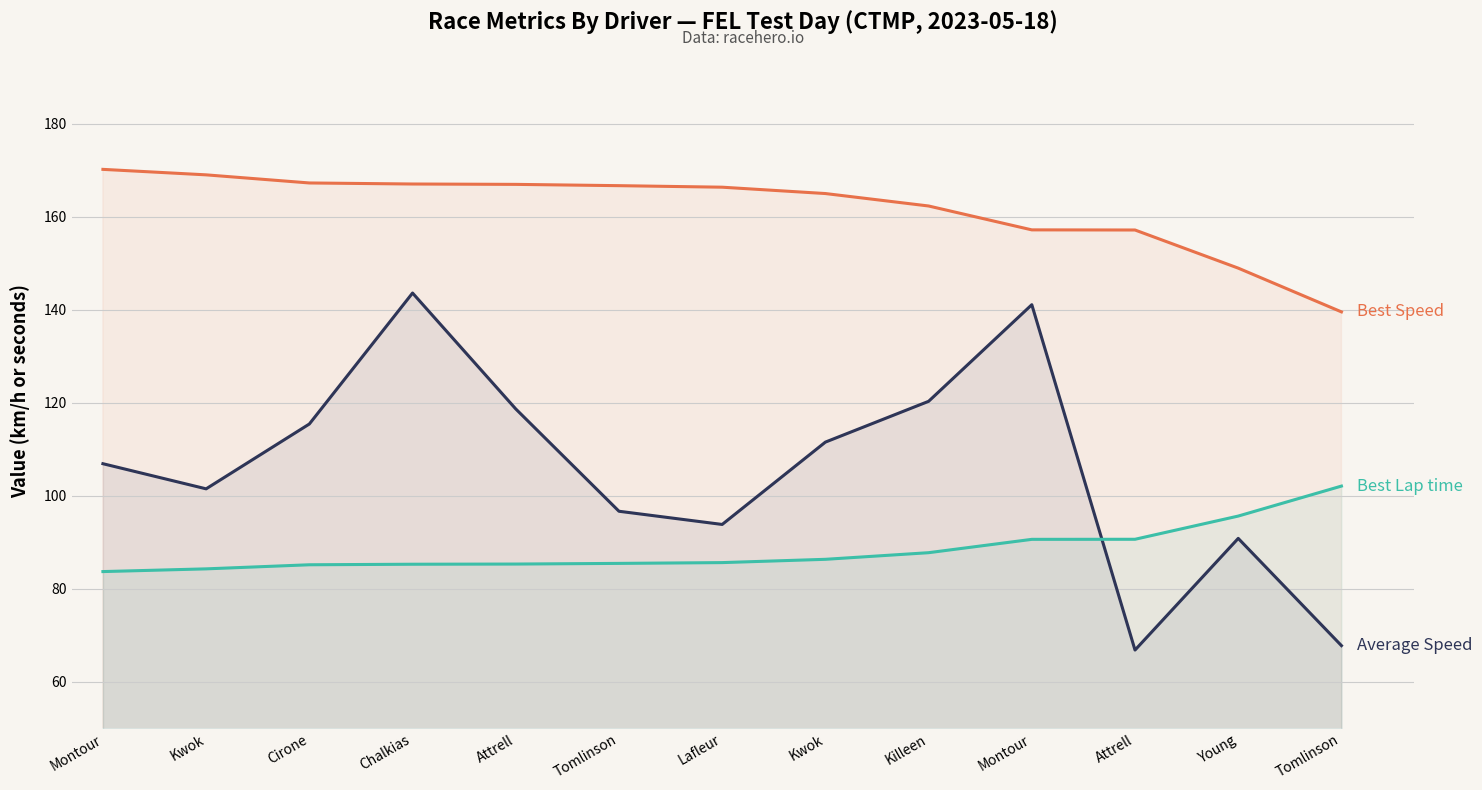

What is the approximate value of Average Speed at Chalkias?

143.6